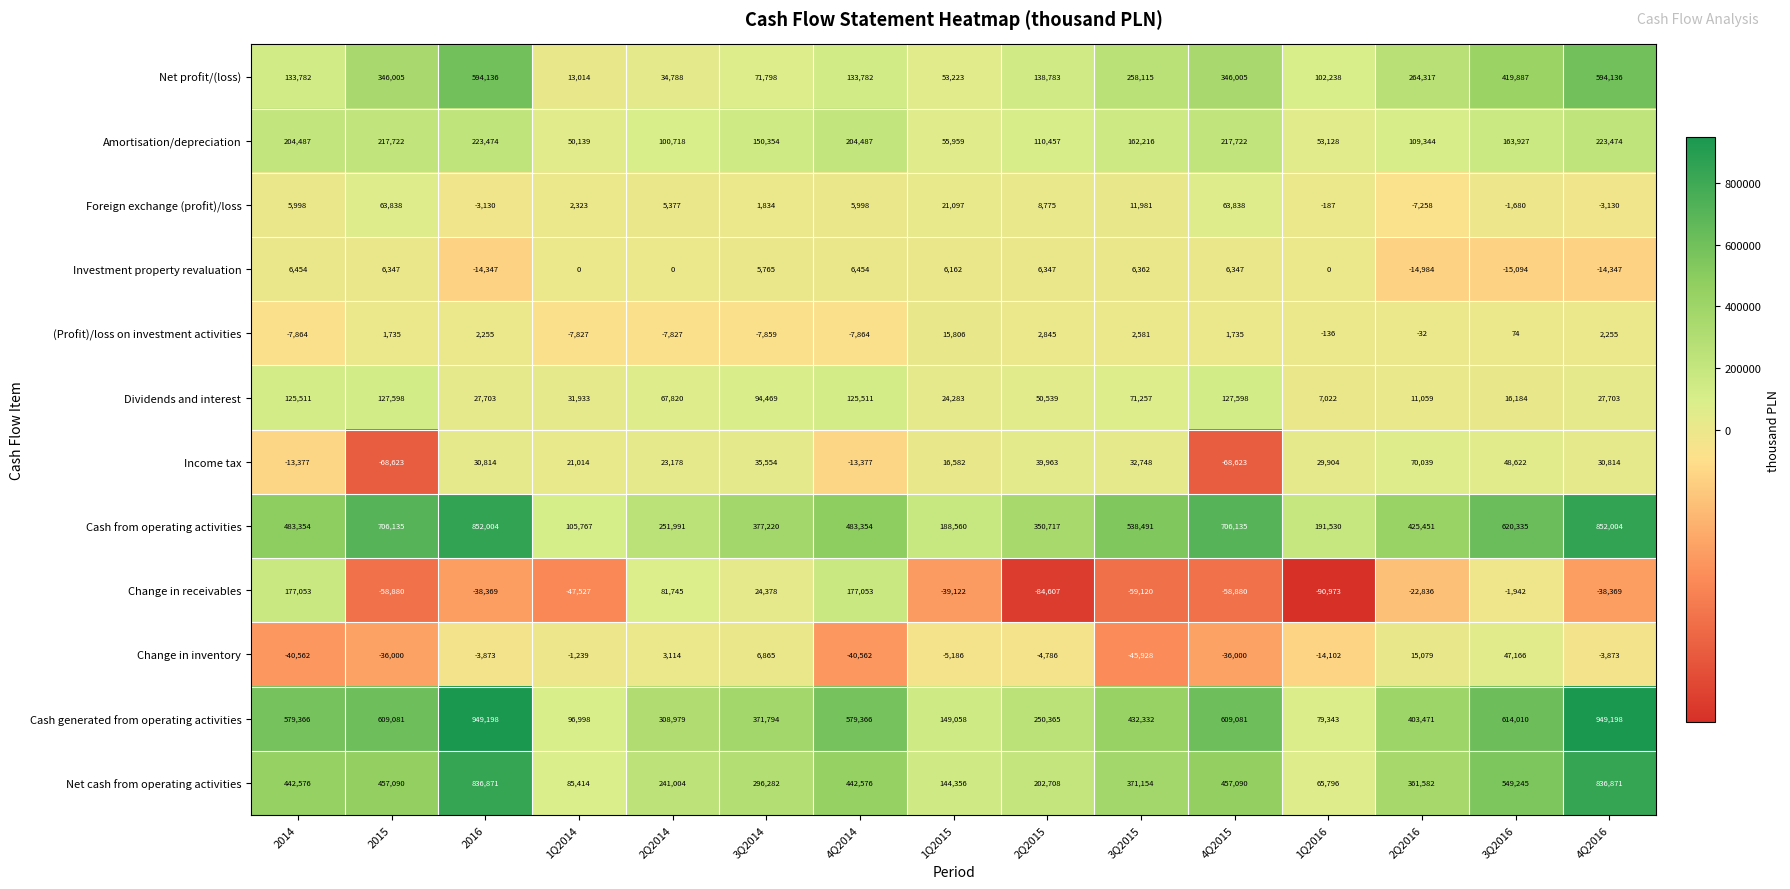

What is the smallest value displayed?

-90973